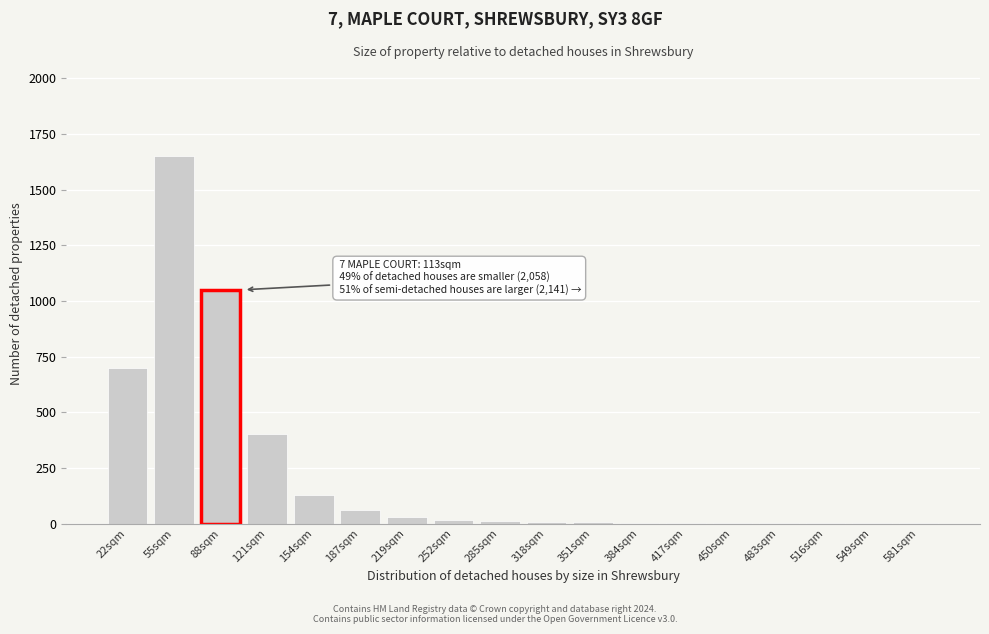

Which label corresponds to the largest value in the chart?

55sqm